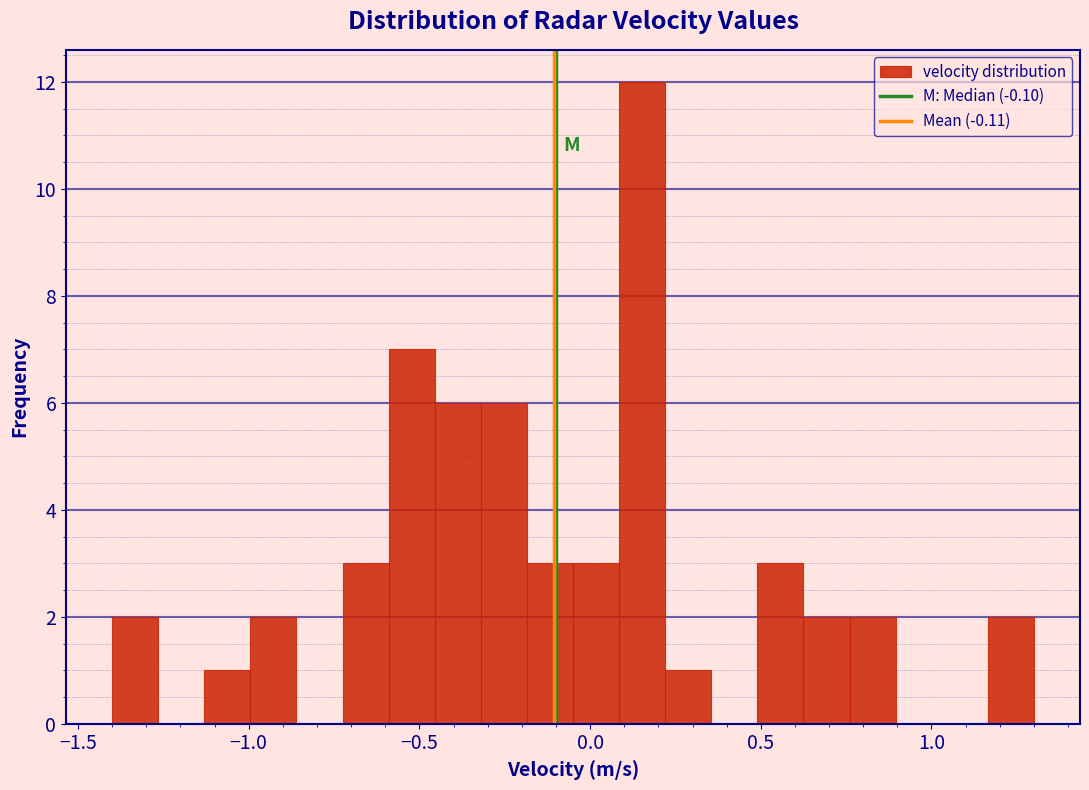

Read against the x-axis, roughly where is the centre of the tallest bar?

0.15